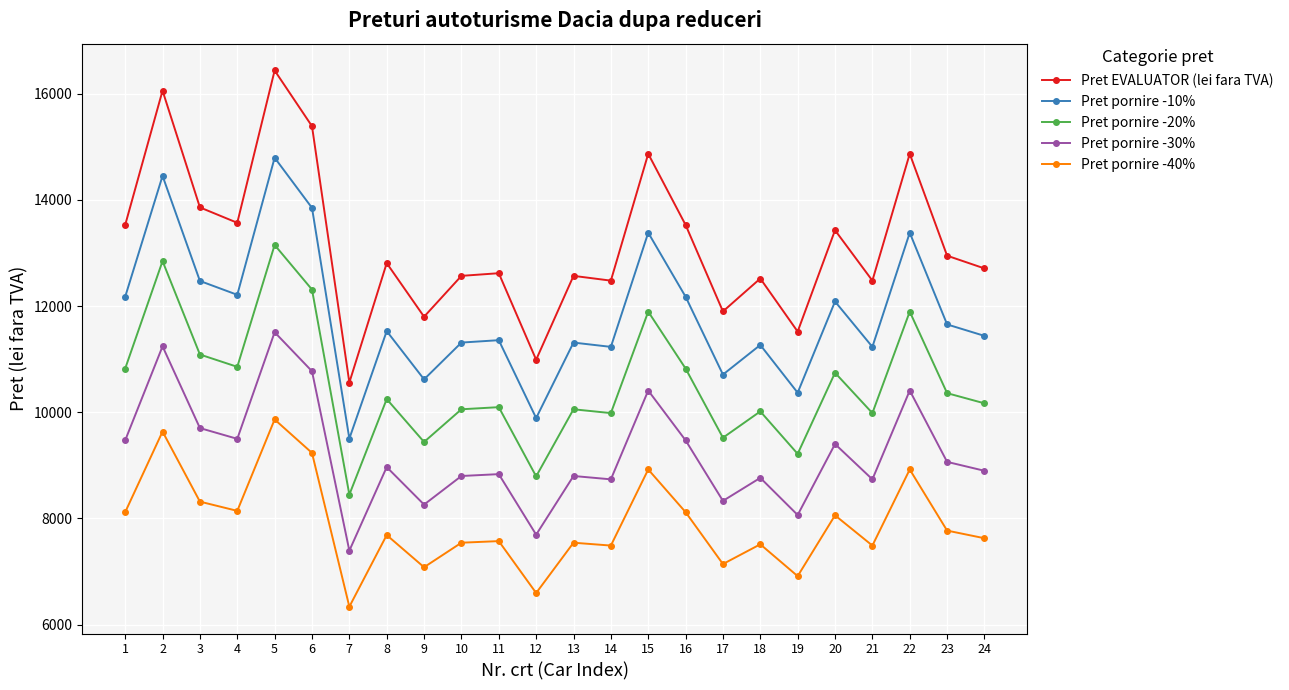

How many data points does each series have?

24